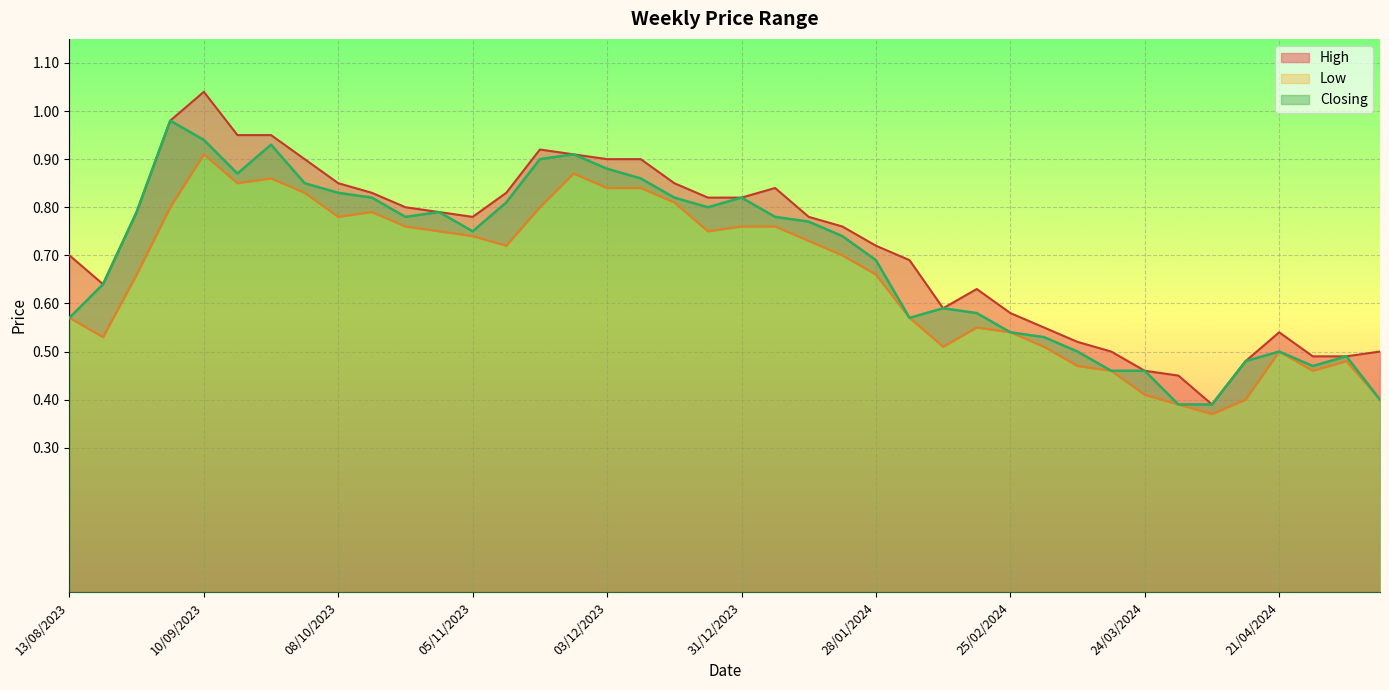

What is the difference between the maximum and minimum values in the Low series?

0.5